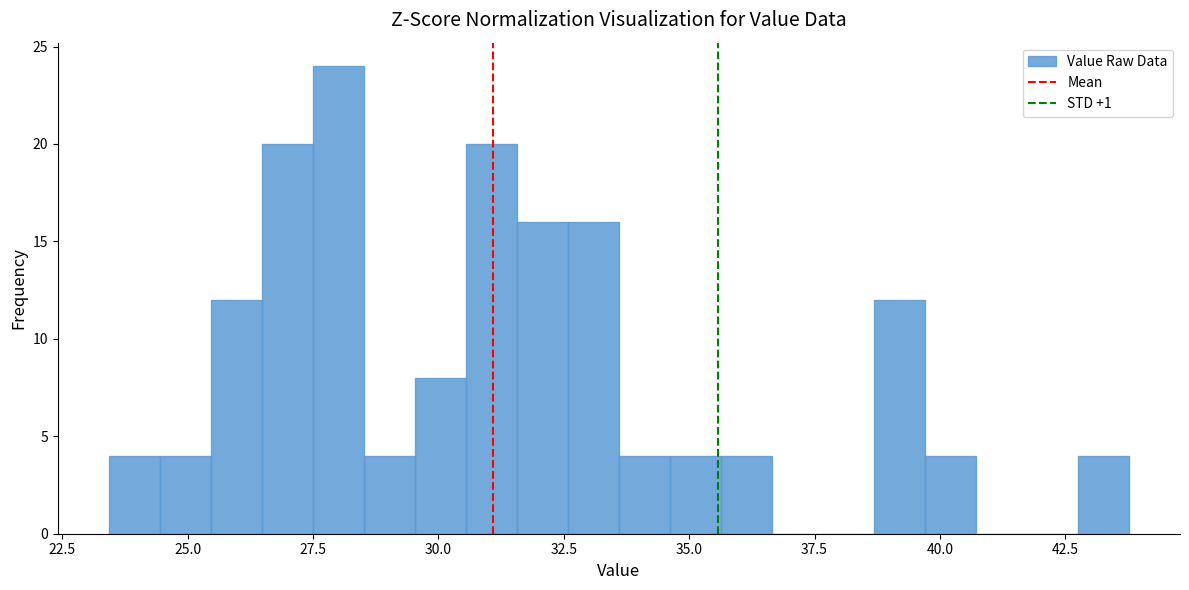

Around what value on the x-axis is the tallest bar? Give the approximate position of its centre, as read against the axis.

28.0